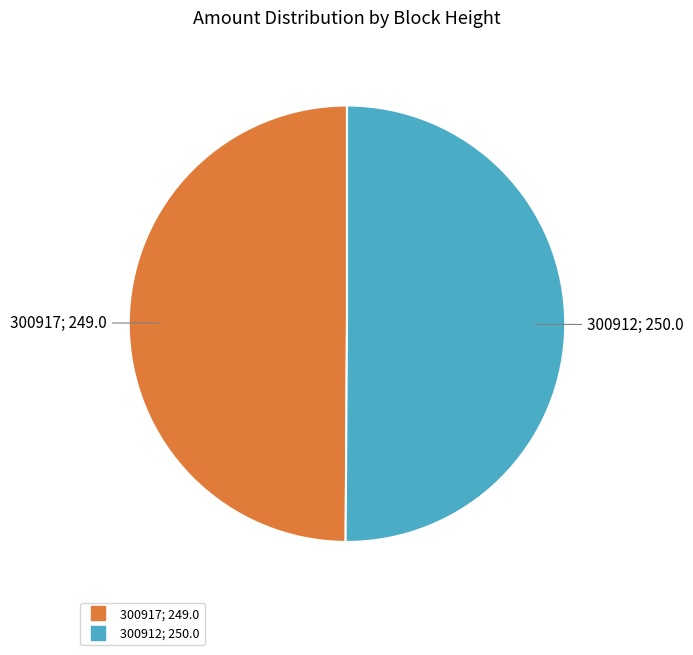

Approximately how many times larger is the value at 300912 compared to 300917?

1.0